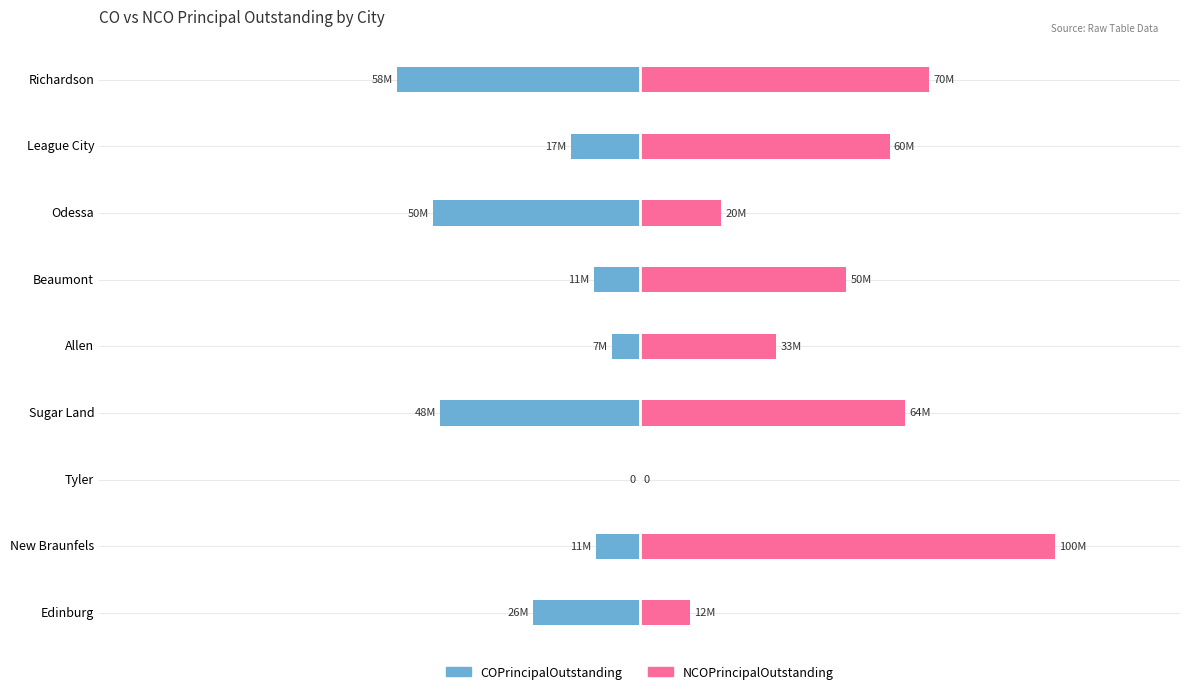

Which series has the largest range (max minus min)?

NCOPrincipalOutstanding